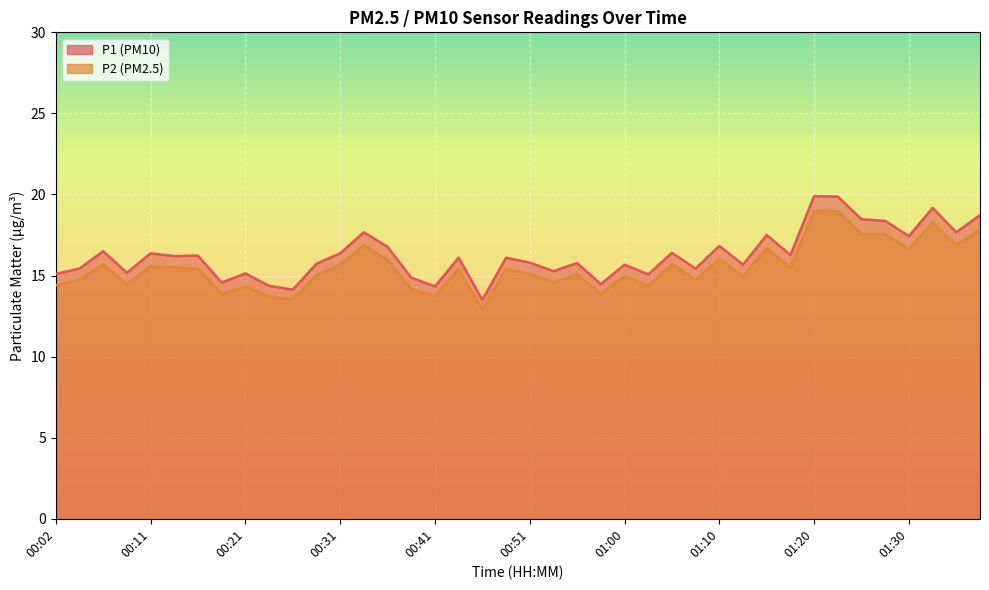

At how many categories does at least one series exceed 17?

10